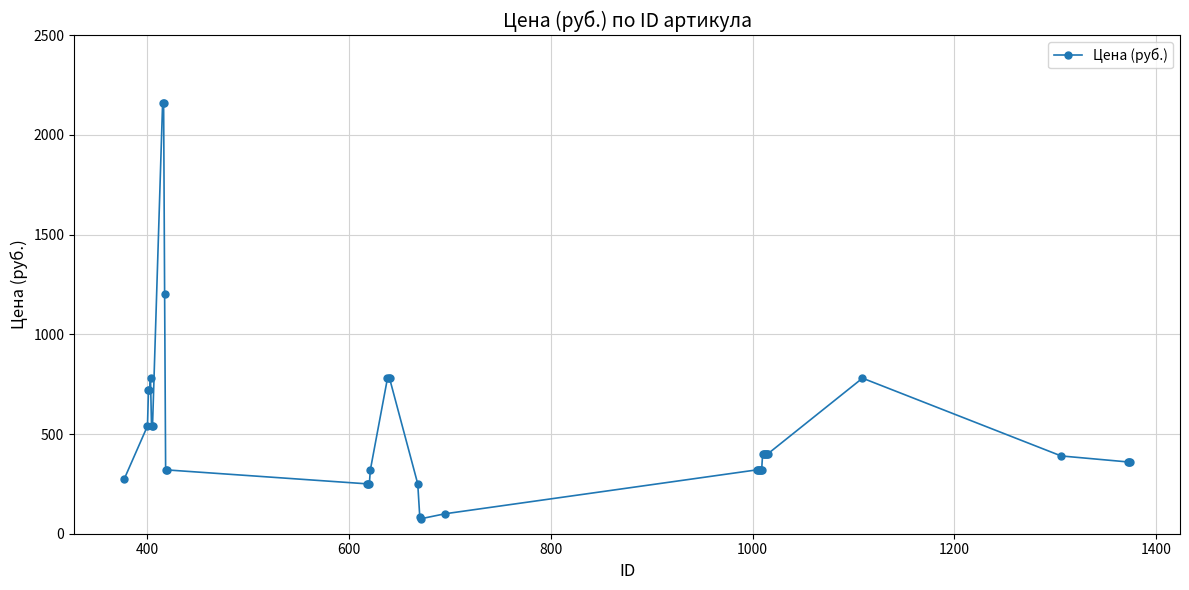

What is the value of the 30th point from the left?

400